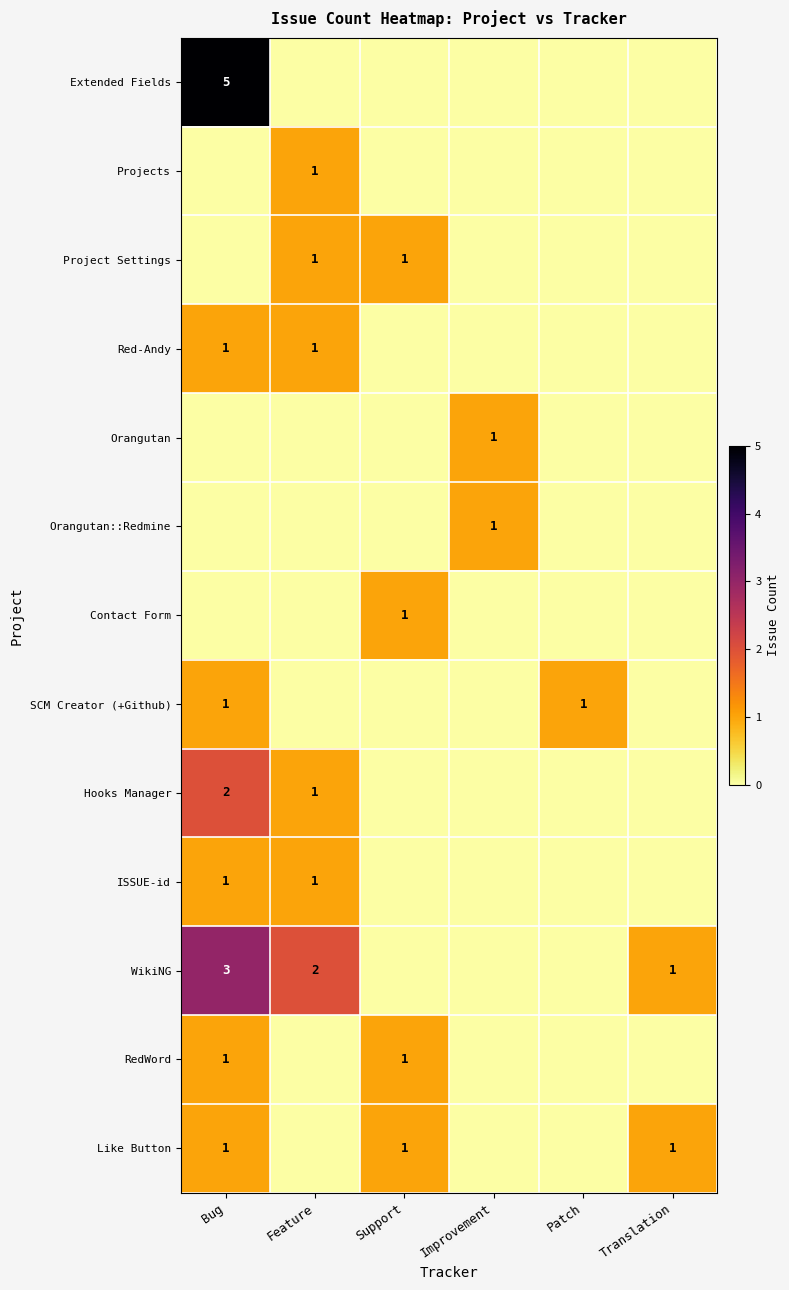

True or false: Like Button has a value of 2 at Support.

False